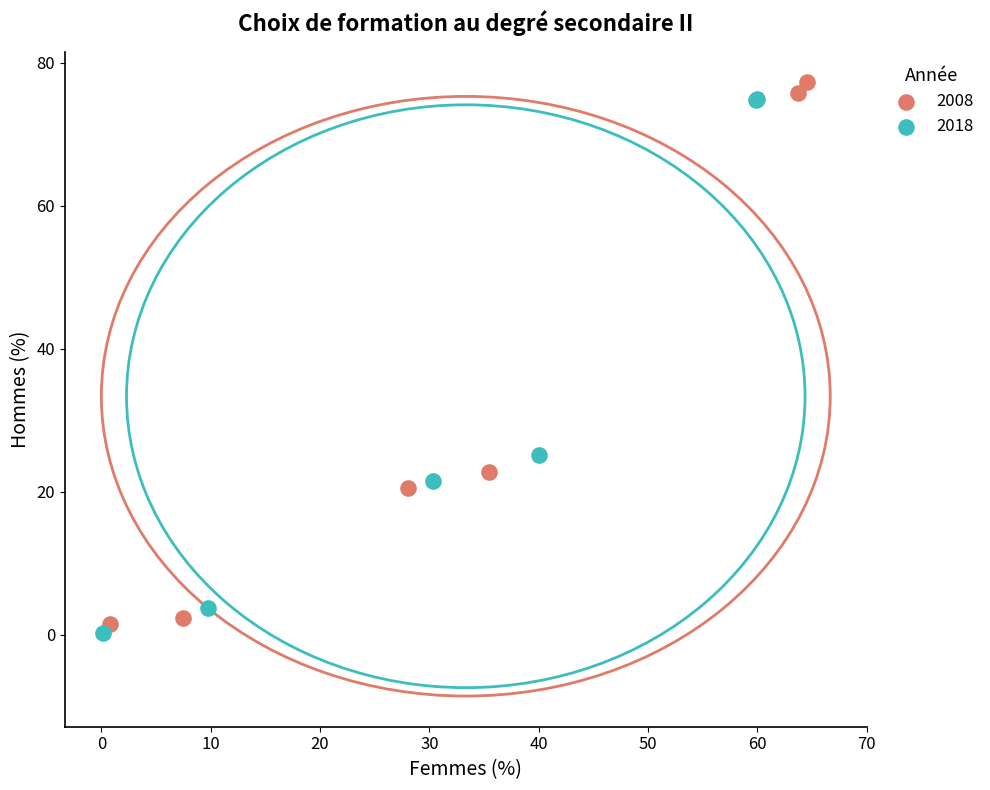

Which series contains the lowest Y value?

2018